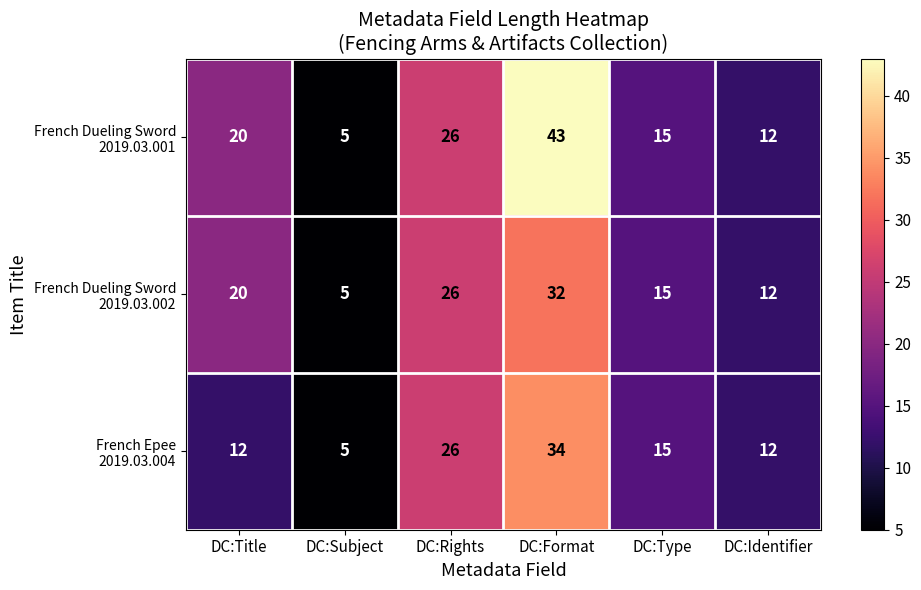

What is the smallest value displayed?

5